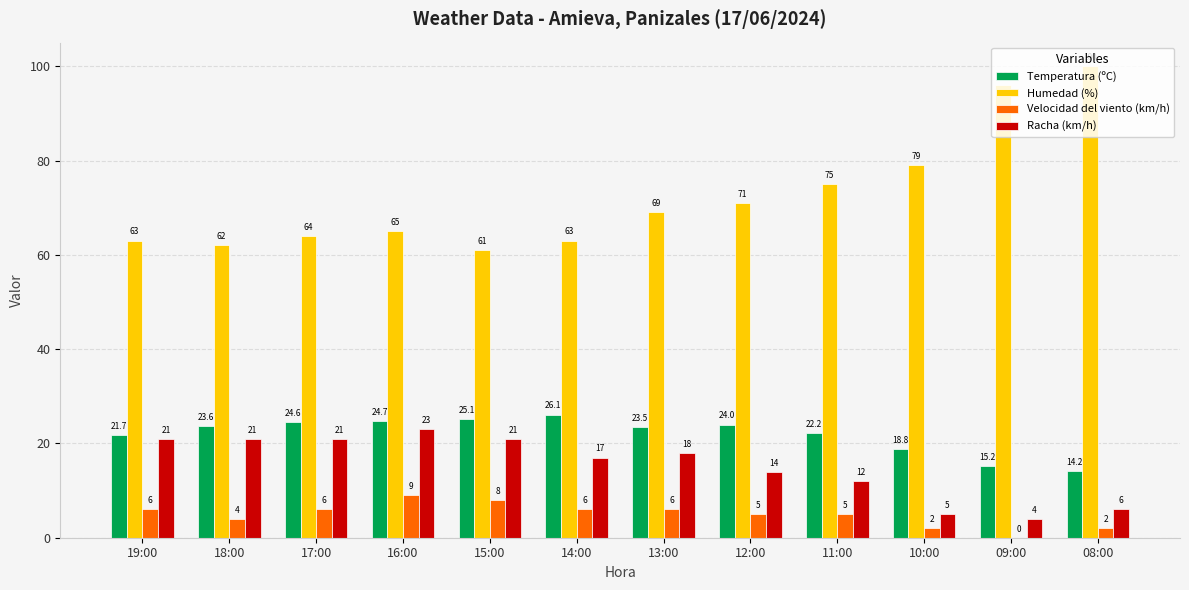

What are all the series names shown in the legend?

Temperatura (ºC), Humedad (%), Velocidad del viento (km/h), Racha (km/h)